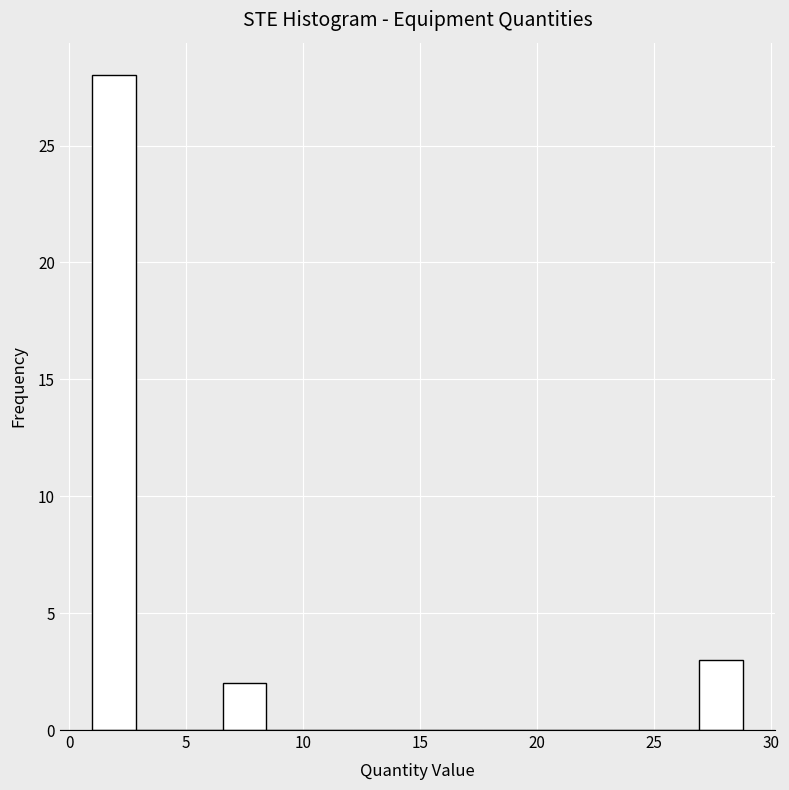

Read against the x-axis, roughly where is the centre of the tallest bar?

2.0